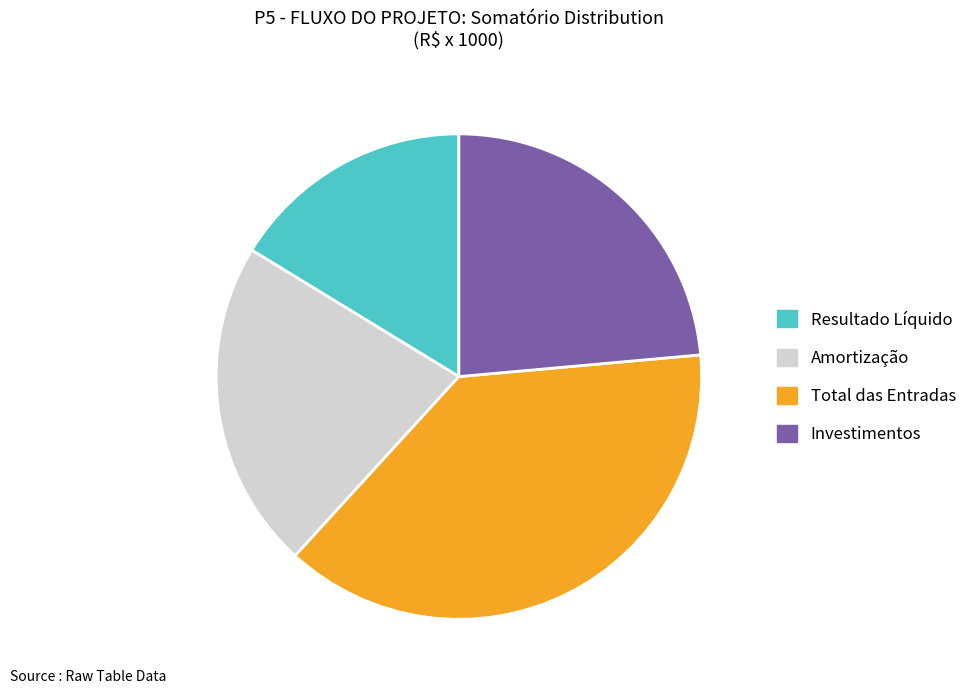

Approximately how many times larger is the value at Investimentos compared to Total das Entradas?

0.6